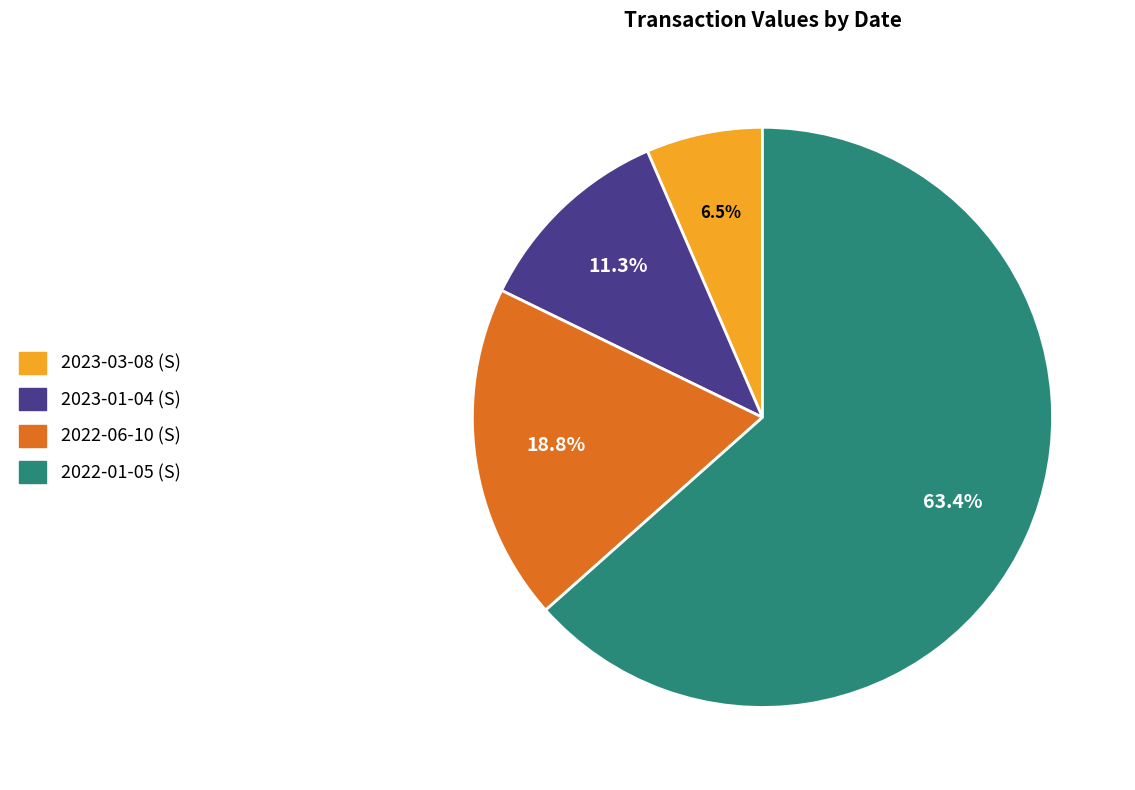

Approximately how many times larger is the value at 2023-01-04 (S) compared to 2022-06-10 (S)?

0.6